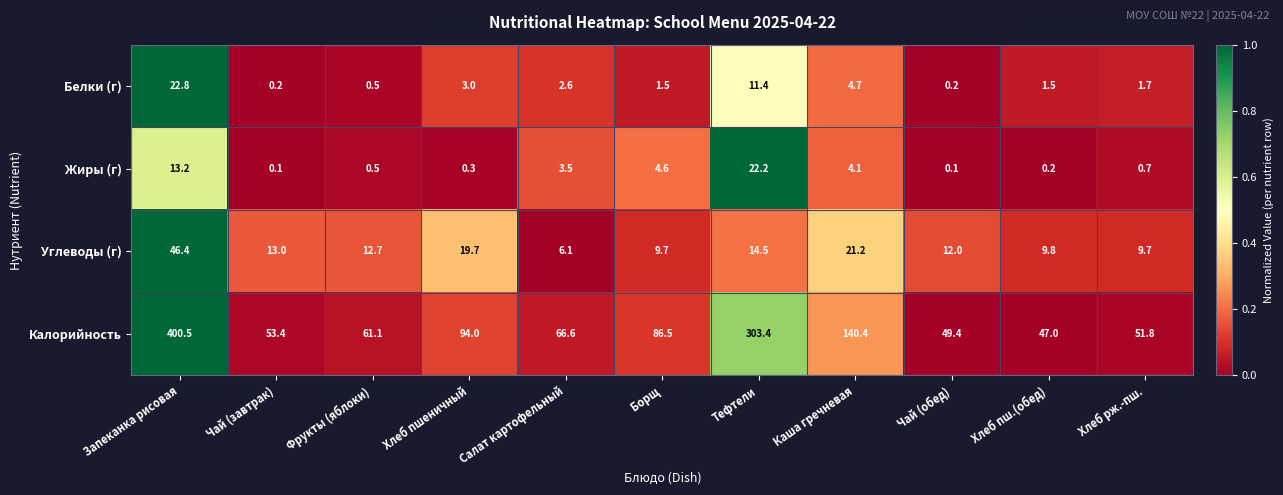

What is the spread (max minus min) of values at Каша гречневая?

136.3